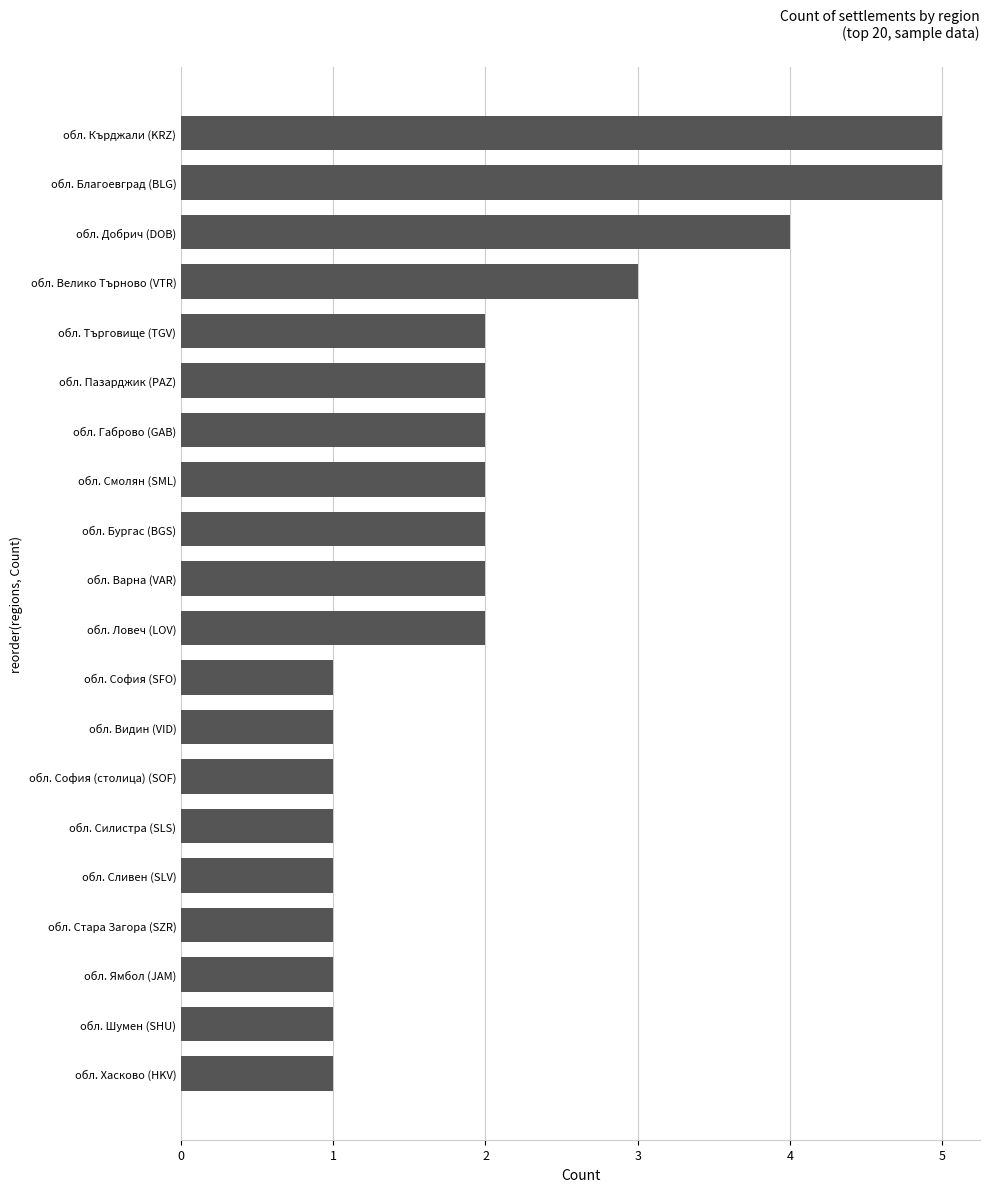

True or false: the data shows 3 at обл. Пазарджик (PAZ).

False